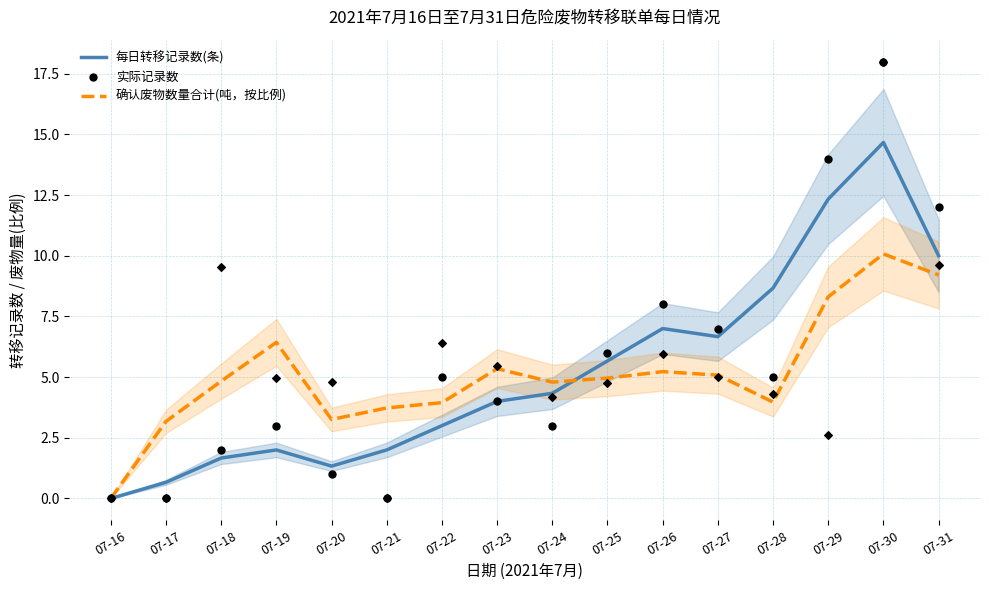

Which series reaches the minimum Y coordinate?

每日转移记录数(条)